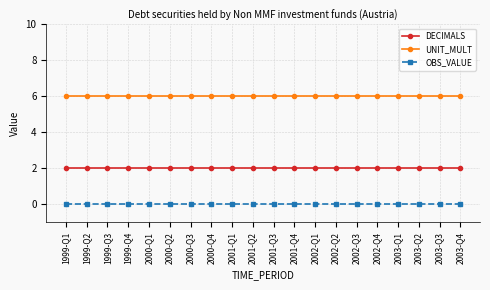

Reading left to right, list all the values displayed in this chart.

DECIMALS: 2	2	2	2	2	2	2	2	2	2	2	2	2	2	2	2	2	2	2	2
UNIT_MULT: 6	6	6	6	6	6	6	6	6	6	6	6	6	6	6	6	6	6	6	6
OBS_VALUE: 0	0	0	0	0	0	0	0	0	0	0	0	0	0	0	0	0	0	0	0